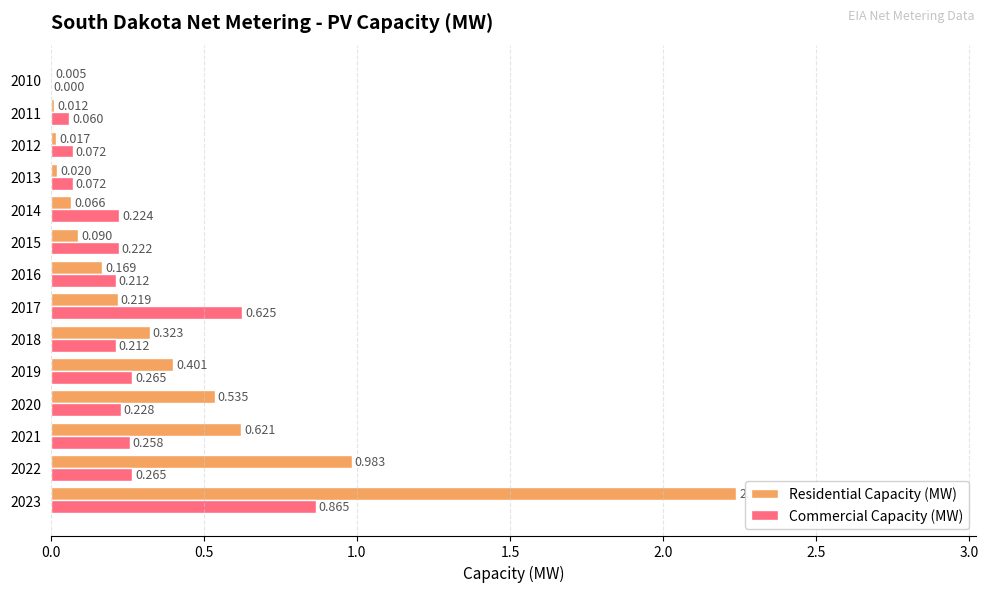

Is the value of Residential Capacity (MW) at 2010 greater than the value of Commercial Capacity (MW) at 2023?

No